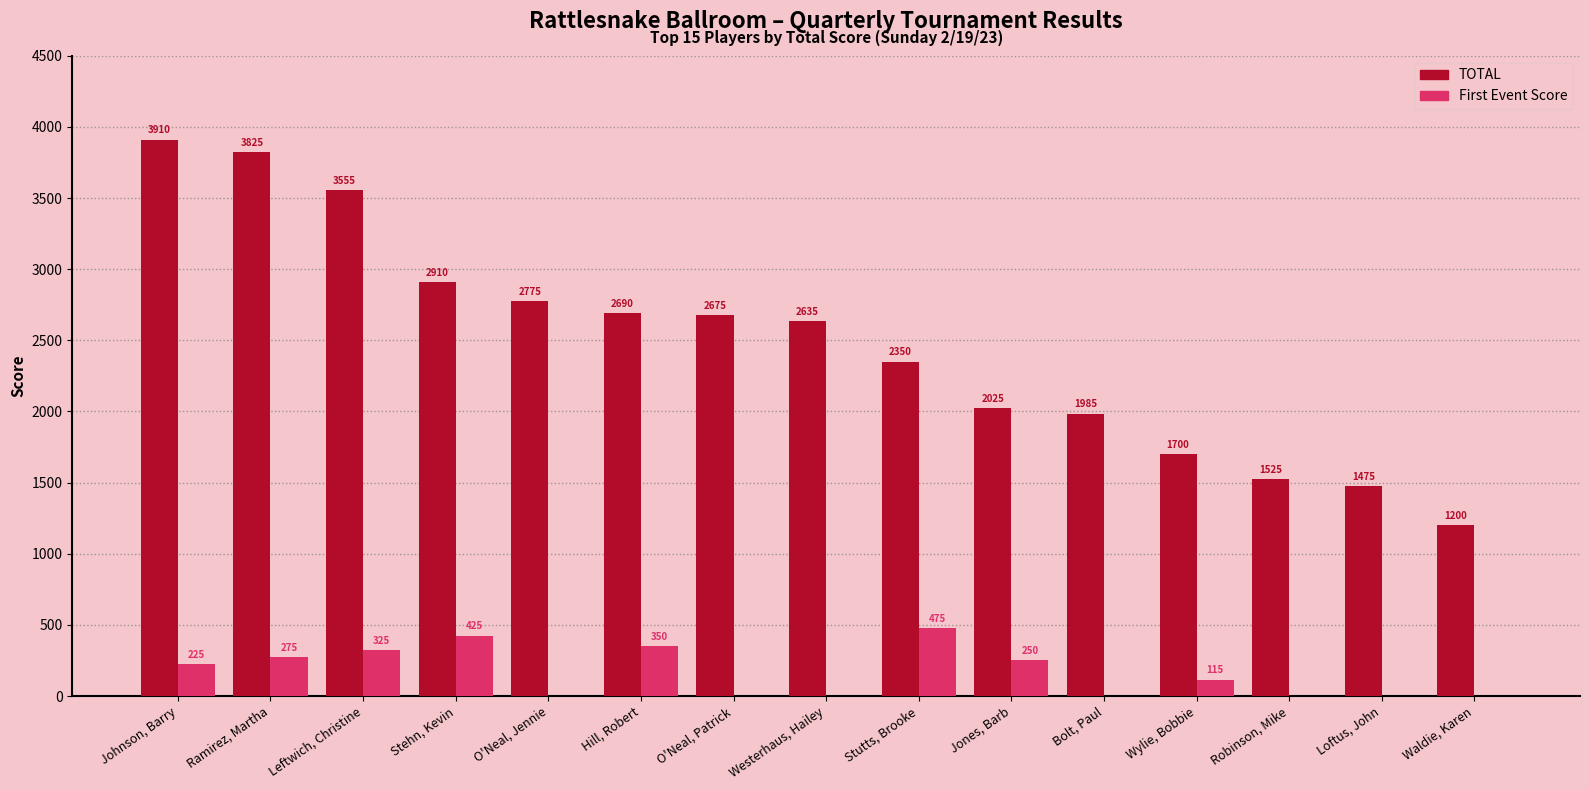

True or false: First Event Score has a value of 325 at Leftwich, Christine.

True